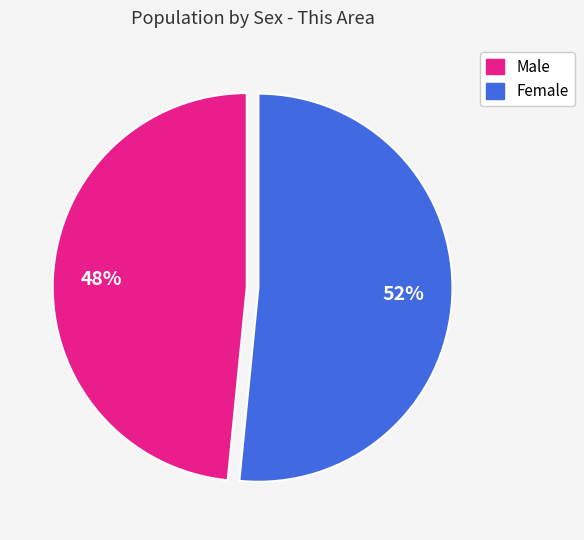

To the nearest percent, what is the combined percentage of Male and Female?

100%